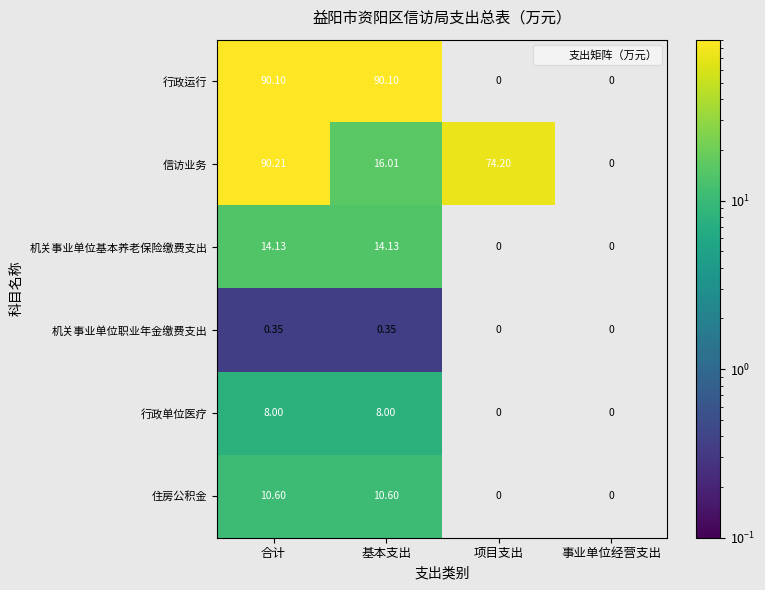

How many data points does each series have?

4